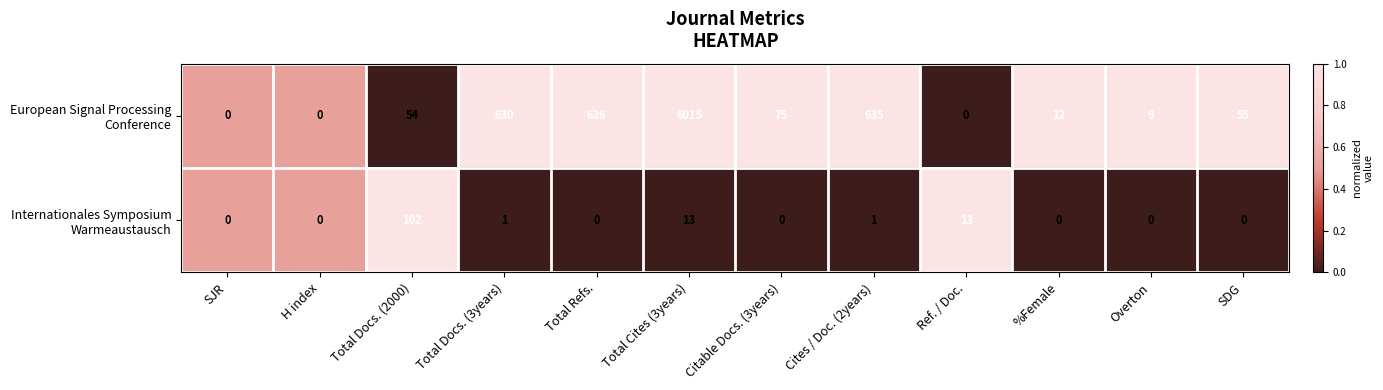

Which category has the highest value across all series?

Total Cites (3years)